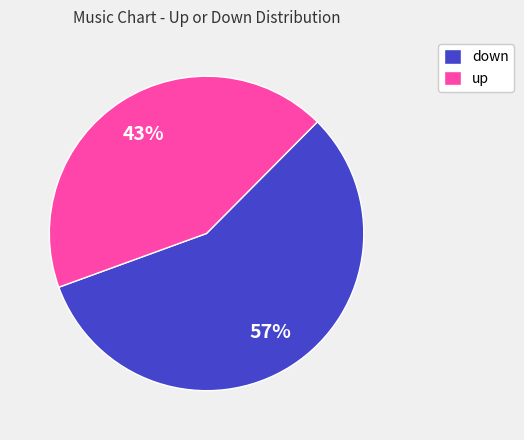

What is the smallest slice in the pie chart?

up